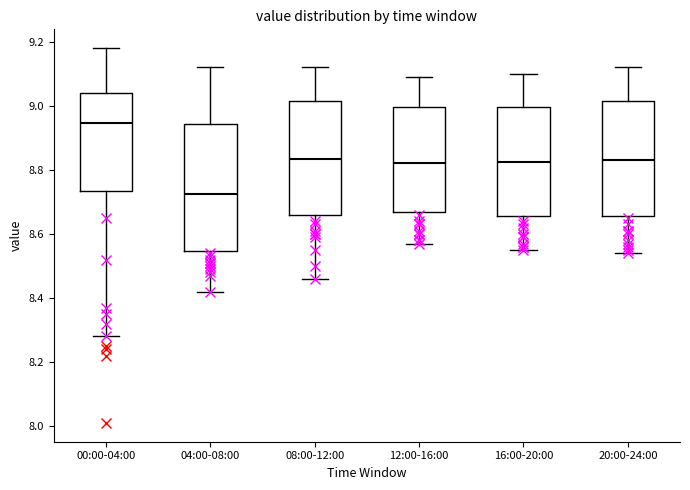

Which box's median line is the lowest?

04:00-08:00